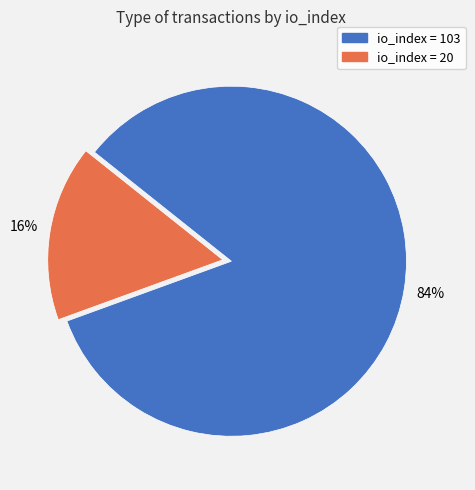

To the nearest percent, what is the average slice percentage?

50%